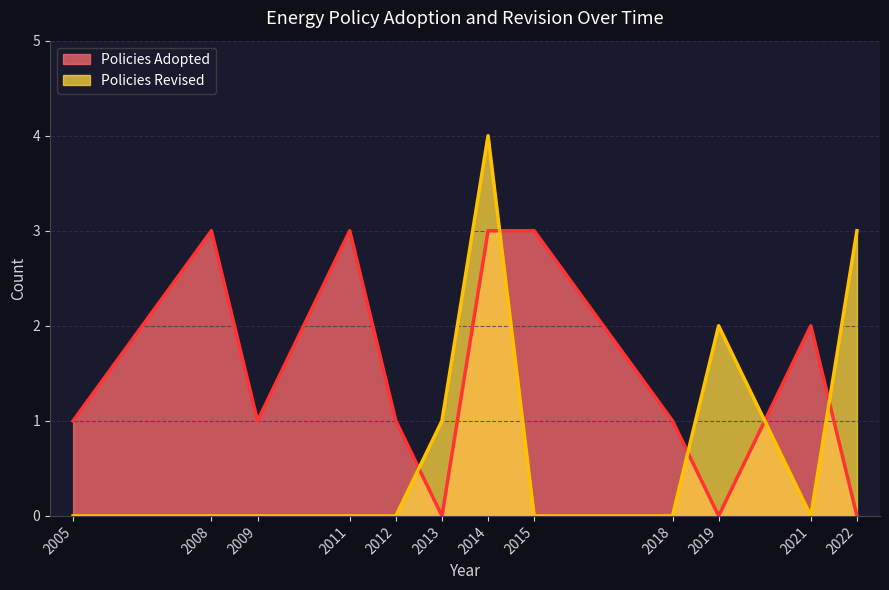

The value of Revised Line at 2021 is 0. True or false?

True